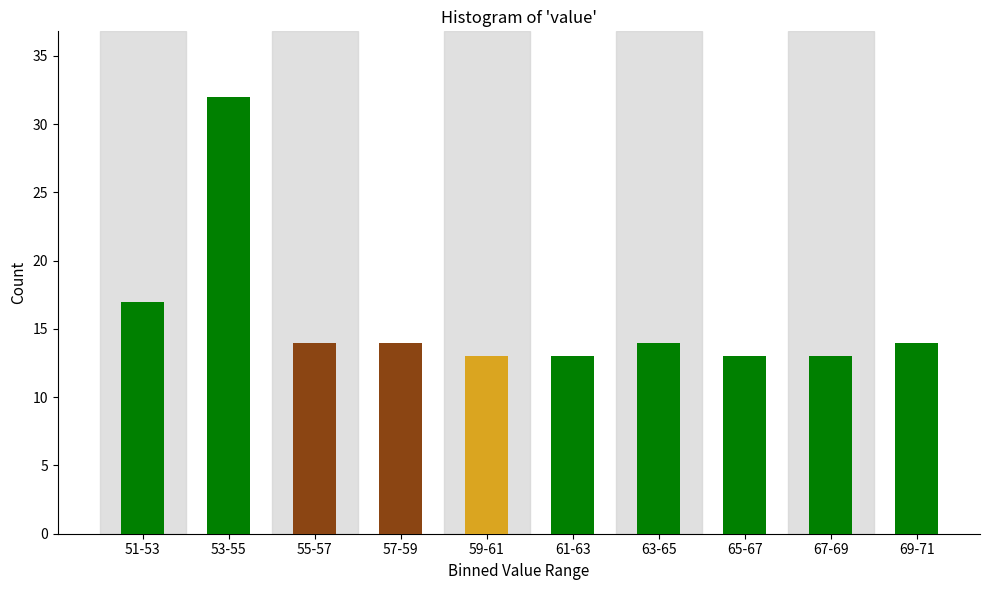

Reading left to right, extract all data points from this chart.

17	32	14	14	13	13	14	13	13	14